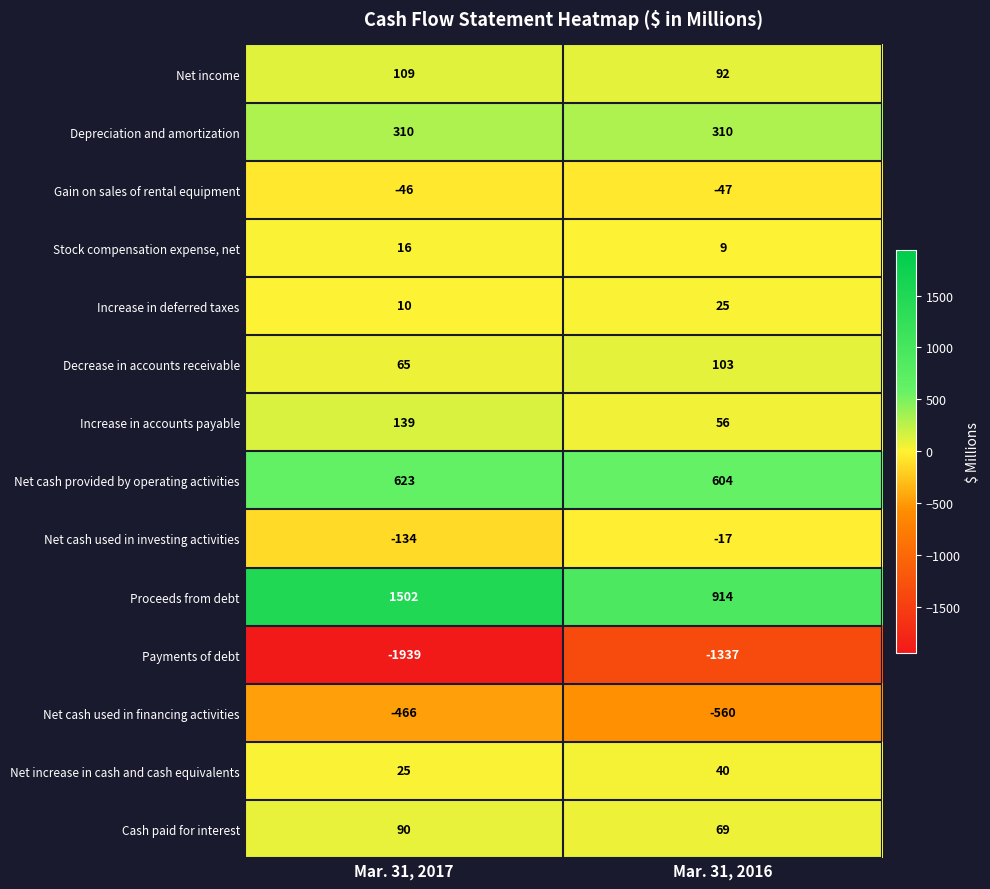

What is the greatest value displayed?

1502